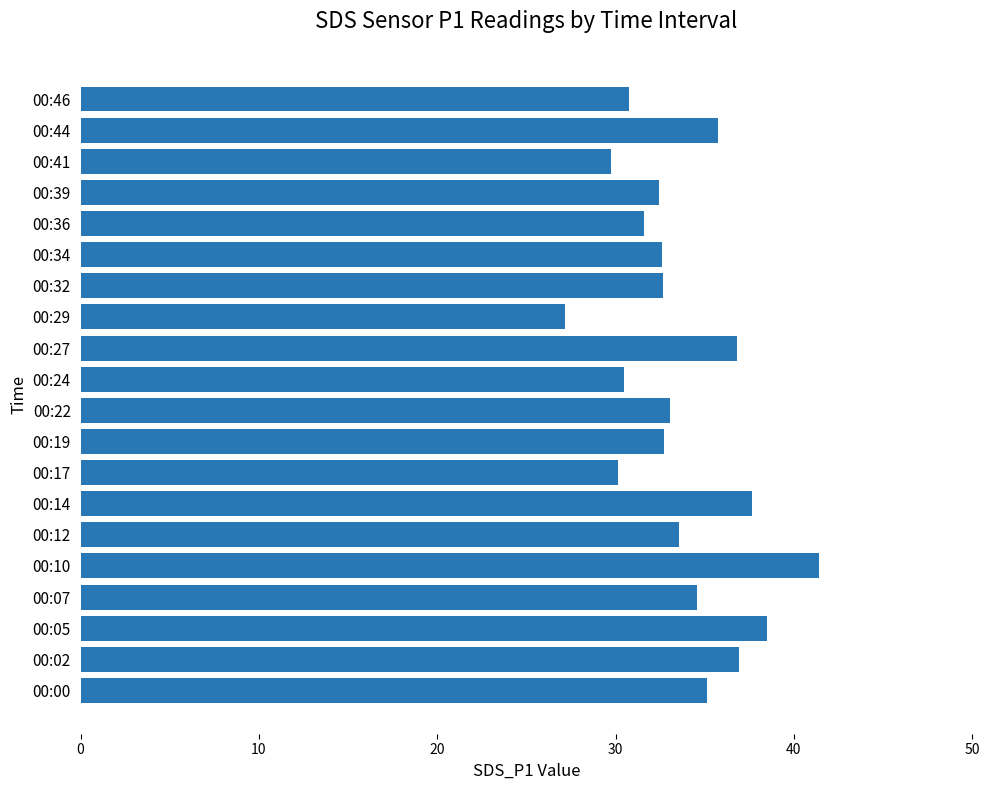

At which category does the chart reach its peak across all series?

00:10